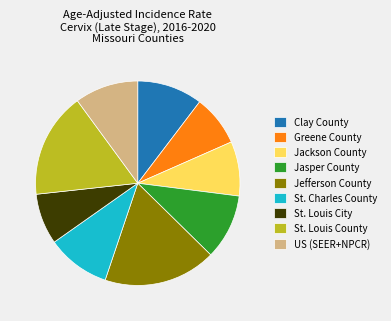

Which slice is the largest?

Jefferson County